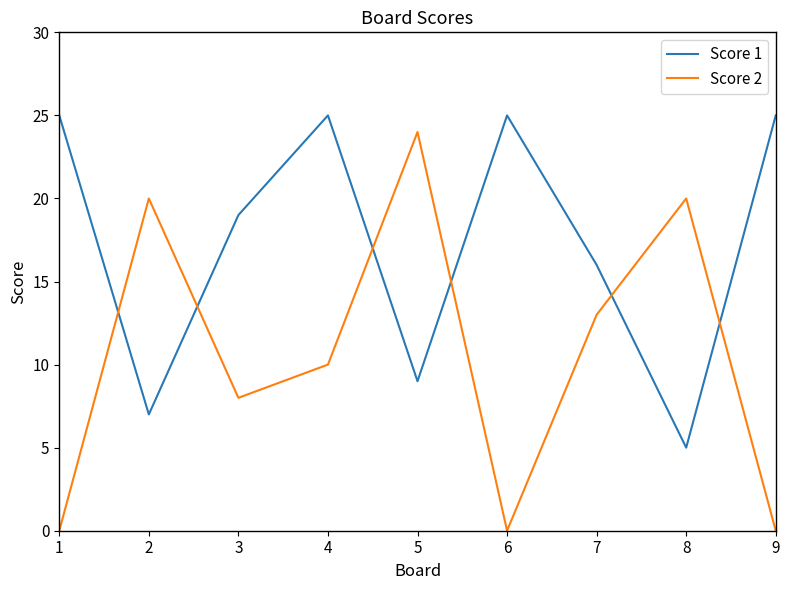

Reading left to right, transcribe all the data shown in this chart.

Score 1: 25	7	19	25	9	25	16	5	25
Score 2: 0	20	8	10	24	0	13	20	0